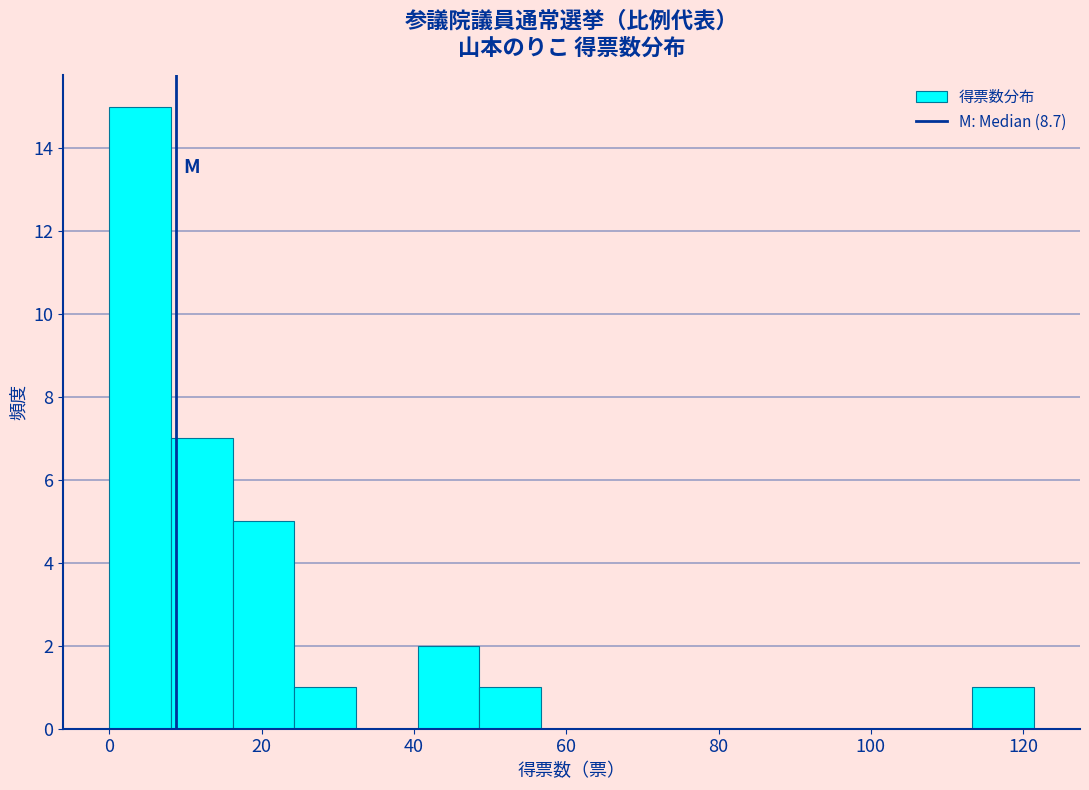

Reading left to right, transcribe this chart: for each bar, give the range it covers on the x-axis and its height. Neither the bar edges nor the heights are printed on the chart, so give them approximately, as read against the axes.

0 to 8: 15
8 to 16: 7
16 to 24: 5
24 to 32: 1
32 to 40: 0
40 to 48: 2
48 to 56: 1
56 to 64: 0
64 to 72: 0
72 to 80: 0
80 to 90: 0
90 to 98: 0
98 to 106: 0
106 to 114: 0
114 to 122: 1